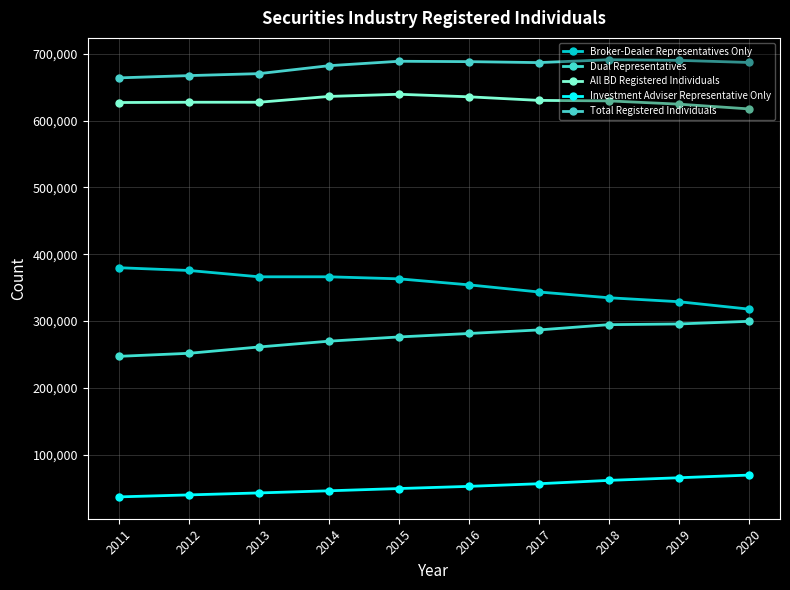

True or false: All BD Registered Individuals and Broker-Dealer Representatives Only intersect in this chart.

False